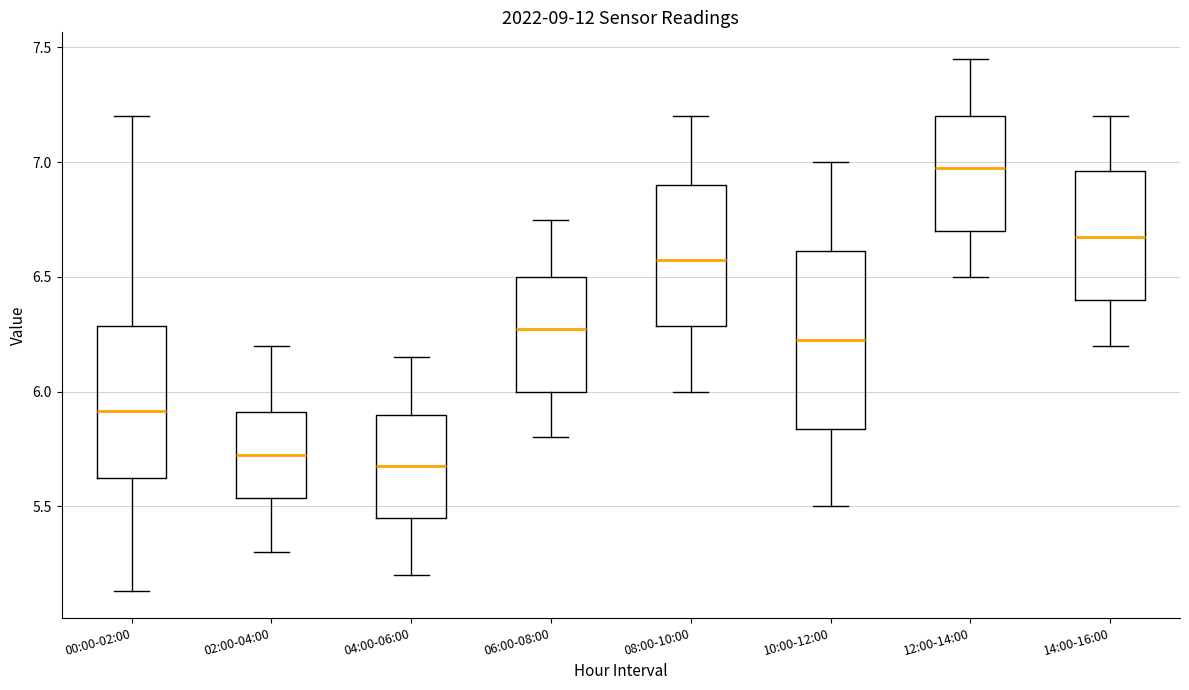

Comparing the boxes themselves (not the whiskers), which one is the tallest?

10:00-12:00